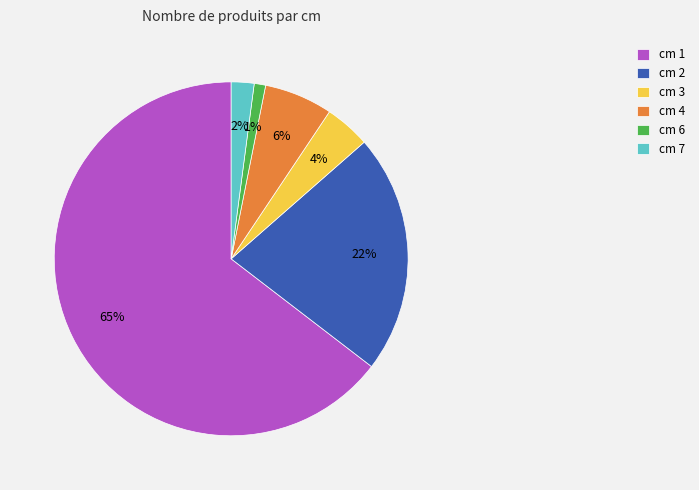

Which category accounts for the majority?

cm 1